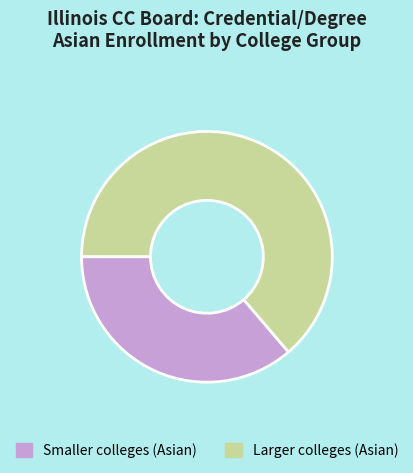

Is there a majority slice in this chart?

Yes